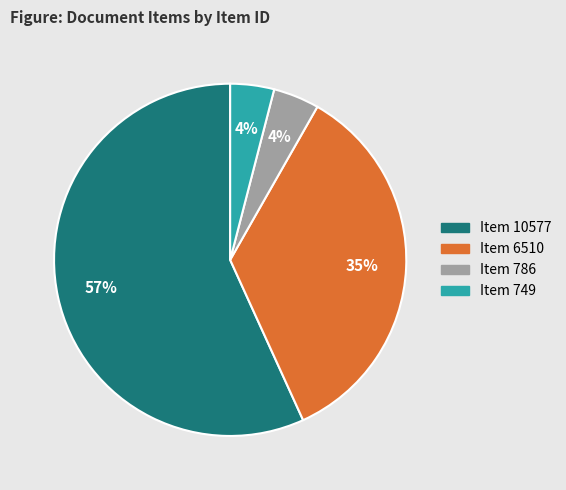

Do Item 749 and Item 6510 together represent more than half of the pie?

No